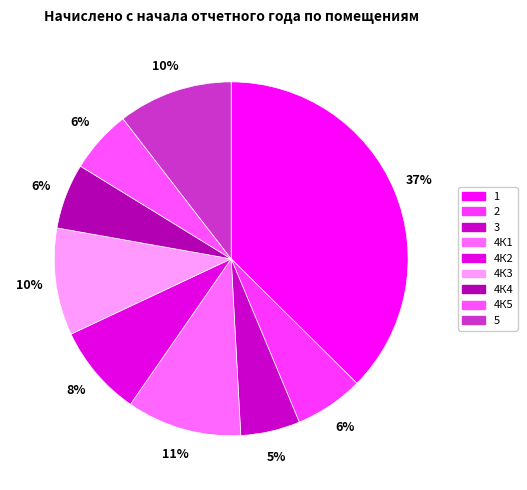

Which slice is the largest?

1